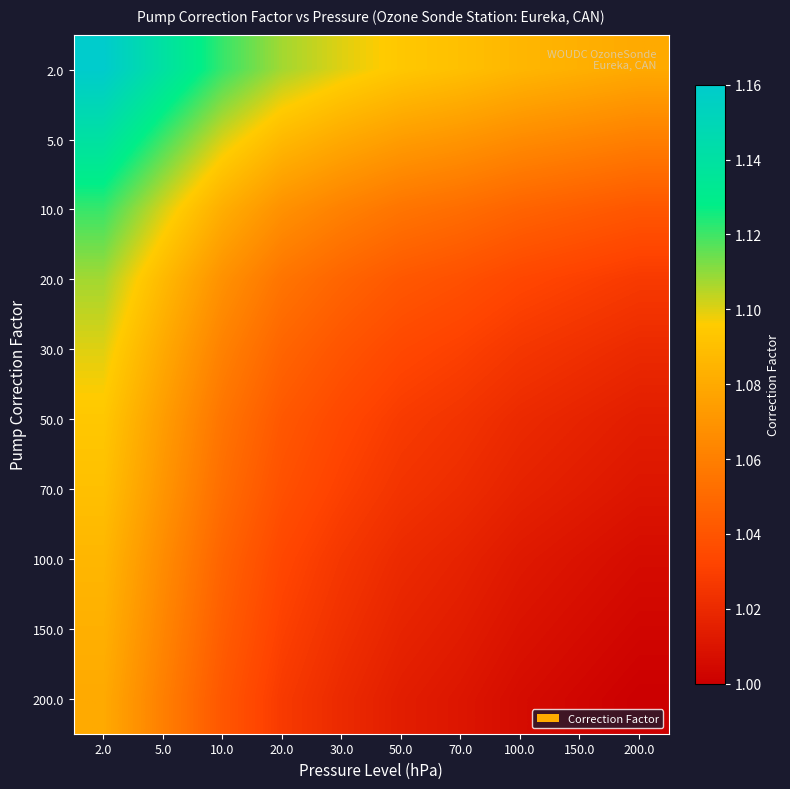

Reading left to right, transcribe all the data shown in this chart.

2.0: 2.0=1.2	5.0=1.1	10.0=1.1	20.0=1.1	30.0=1.1	50.0=1.1	70.0=1.1	100.0=1.1	150.0=1.1	200.0=1.1
5.0: 2.0=1.1	5.0=1.1	10.0=1.1	20.0=1.1	30.0=1.1	50.0=1.1	70.0=1.1	100.0=1.1	150.0=1.1	200.0=1.1
10.0: 2.0=1.1	5.0=1.1	10.0=1.1	20.0=1.1	30.0=1.1	50.0=1.1	70.0=1.1	100.0=1.0	150.0=1.0	200.0=1.0
20.0: 2.0=1.1	5.0=1.1	10.0=1.1	20.0=1.1	30.0=1.0	50.0=1.0	70.0=1.0	100.0=1.0	150.0=1.0	200.0=1.0
30.0: 2.0=1.1	5.0=1.1	10.0=1.1	20.0=1.0	30.0=1.0	50.0=1.0	70.0=1.0	100.0=1.0	150.0=1.0	200.0=1.0
50.0: 2.0=1.1	5.0=1.1	10.0=1.1	20.0=1.0	30.0=1.0	50.0=1.0	70.0=1.0	100.0=1.0	150.0=1.0	200.0=1.0
70.0: 2.0=1.1	5.0=1.1	10.0=1.1	20.0=1.0	30.0=1.0	50.0=1.0	70.0=1.0	100.0=1.0	150.0=1.0	200.0=1.0
100.0: 2.0=1.1	5.0=1.1	10.0=1.0	20.0=1.0	30.0=1.0	50.0=1.0	70.0=1.0	100.0=1.0	150.0=1.0	200.0=1.0
150.0: 2.0=1.1	5.0=1.1	10.0=1.0	20.0=1.0	30.0=1.0	50.0=1.0	70.0=1.0	100.0=1.0	150.0=1.0	200.0=1.0
200.0: 2.0=1.1	5.0=1.1	10.0=1.0	20.0=1.0	30.0=1.0	50.0=1.0	70.0=1.0	100.0=1.0	150.0=1.0	200.0=1.0